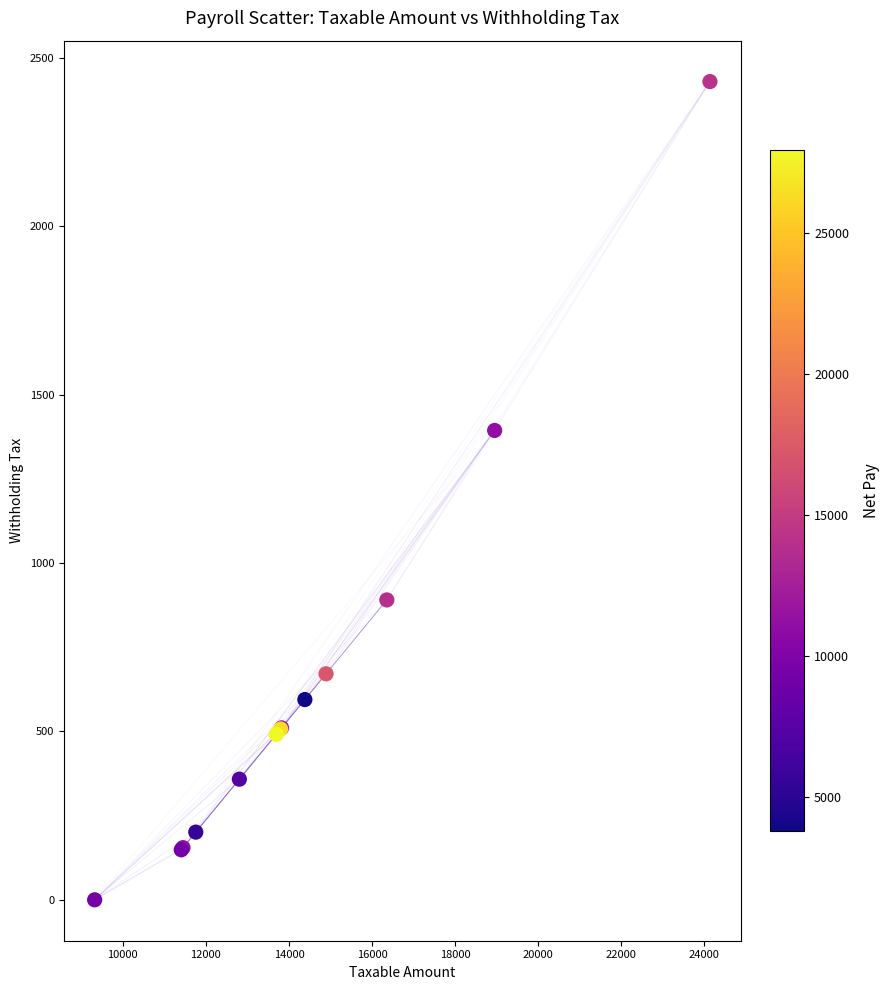

What Y value in the scatter plot is closest to 1215?

1394.1